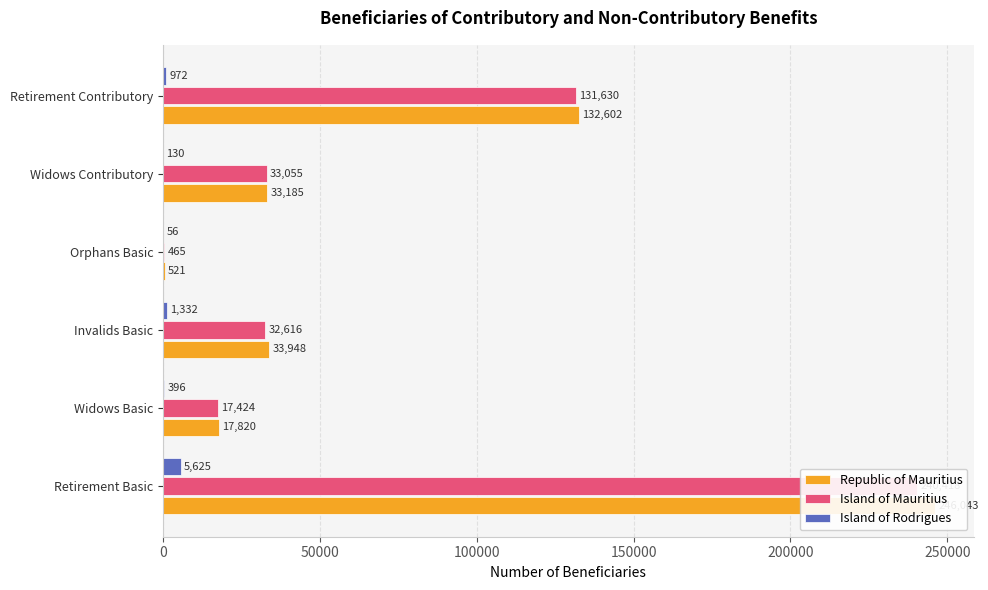

What is the maximum value shown in the chart?

246043